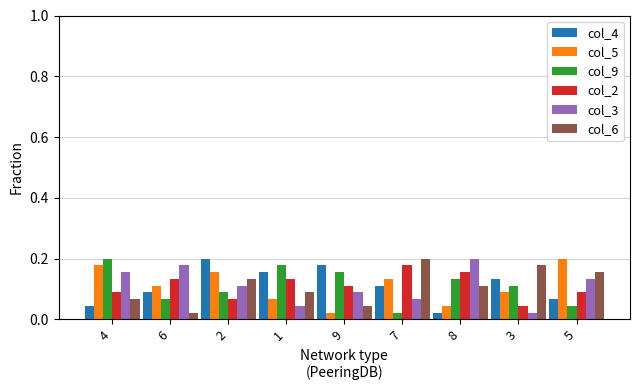

Rank the series at 7 from lowest to highest value.

col_9, col_3, col_4, col_5, col_2, col_6